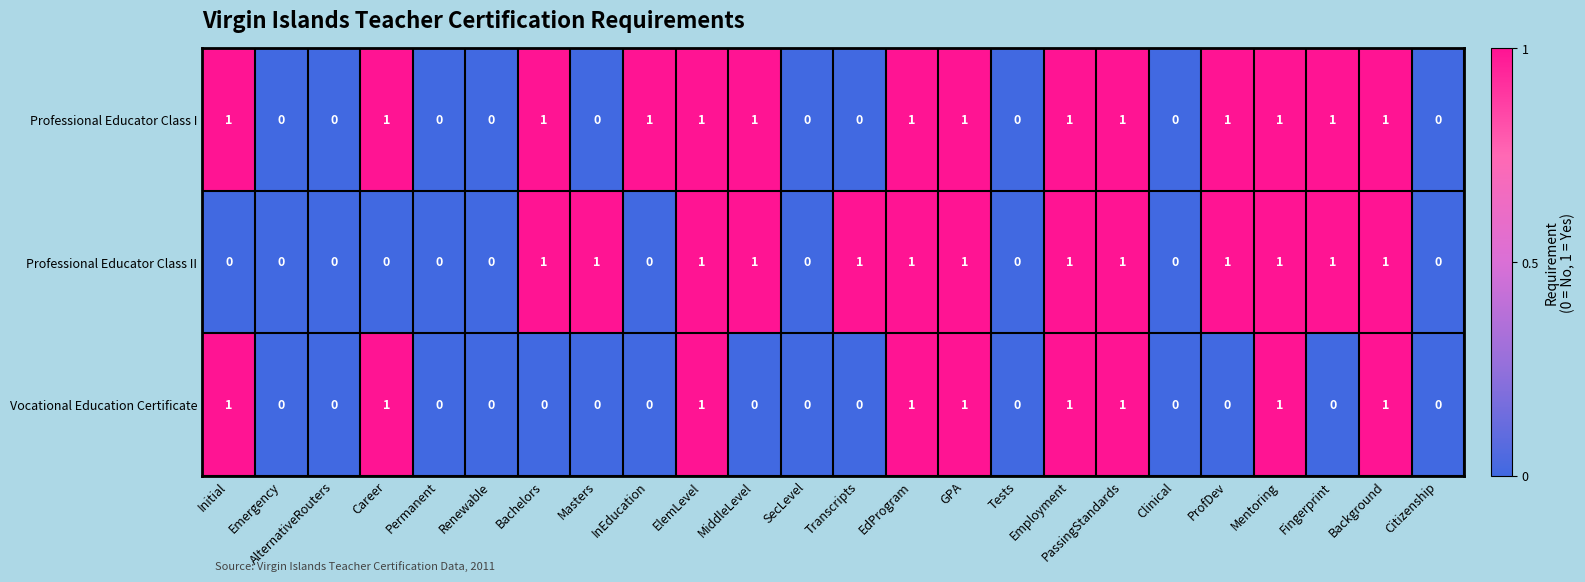

Which series has the largest total across all categories?

Professional Educator Class I